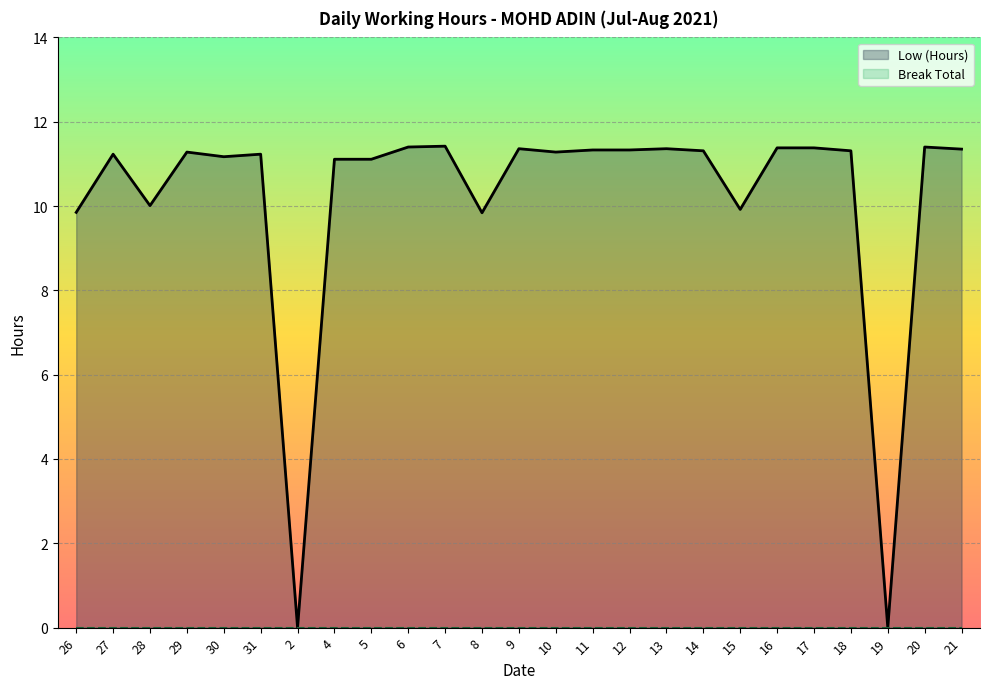

Reading left to right, extract all data points from this chart.

Low (Hours): 9.8	11.2	10.0	11.3	11.2	11.2	0.0	11.1	11.1	11.4	11.4	9.8	11.4	11.3	11.3	11.3	11.4	11.3	9.9	11.4	11.4	11.3	0.0	11.4	11.3
Break Total: 0.0	0.0	0.0	0.0	0.0	0.0	0.0	0.0	0.0	0.0	0.0	0.0	0.0	0.0	0.0	0.0	0.0	0.0	0.0	0.0	0.0	0.0	0.0	0.0	0.0